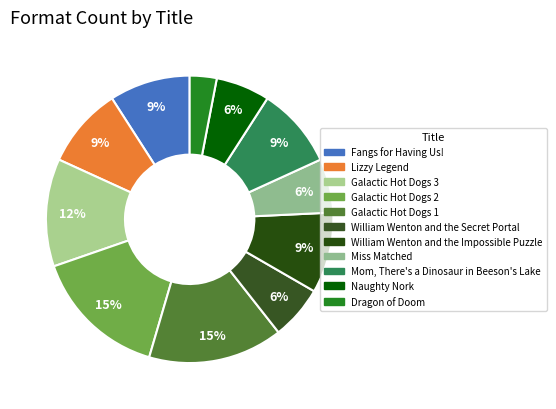

How many segments does this pie chart have?

11